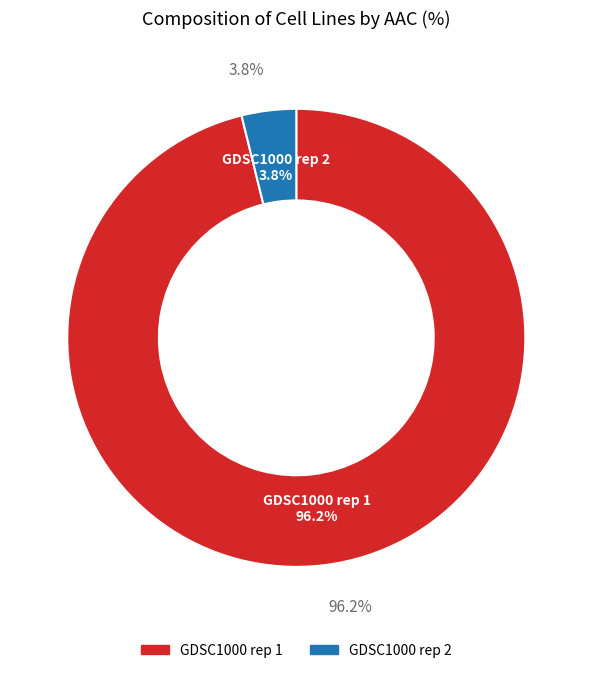

Count the number of slices in the pie.

2